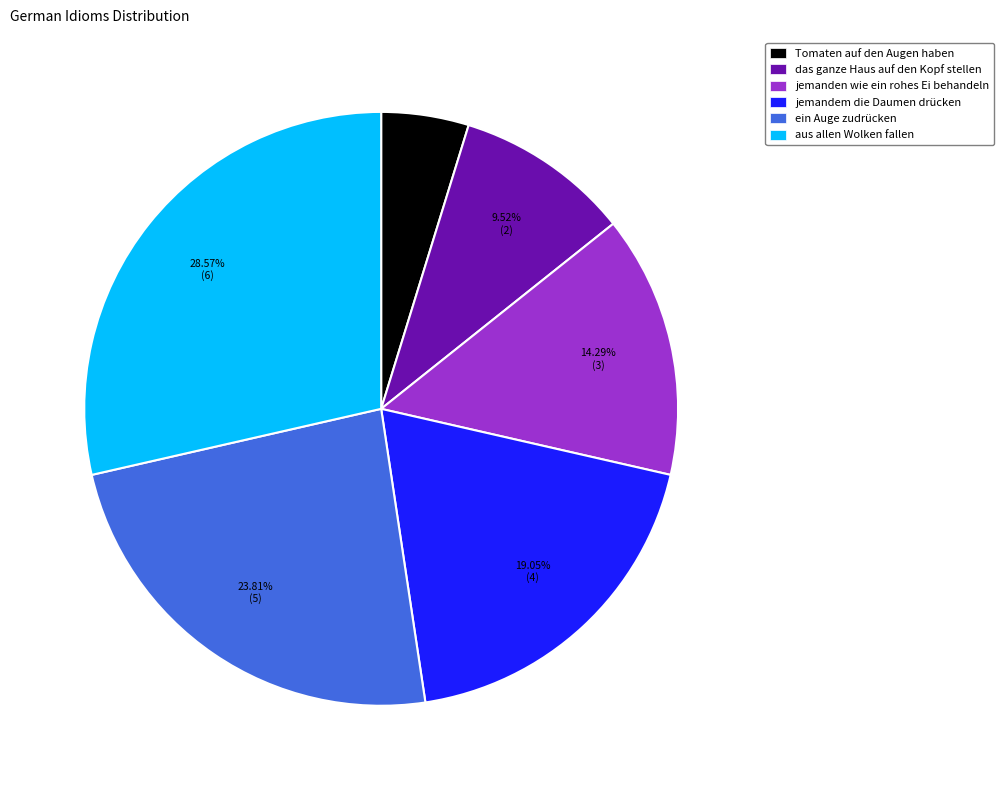

Rank the categories by value from highest to lowest.

aus allen Wolken fallen, ein Auge zudrücken, jemandem die Daumen drücken, jemanden wie ein rohes Ei behandeln, das ganze Haus auf den Kopf stellen, Tomaten auf den Augen haben